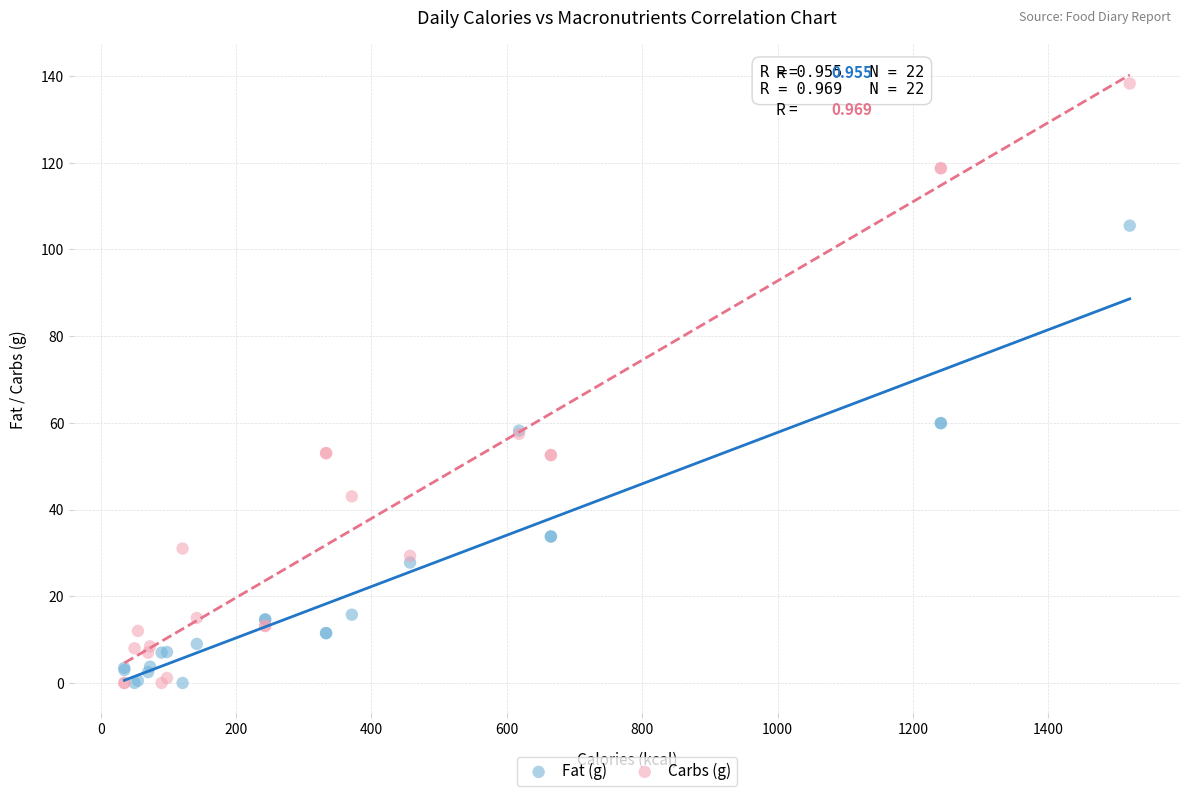

What is the X range (max minus min) for the scatter plot?

1485.0